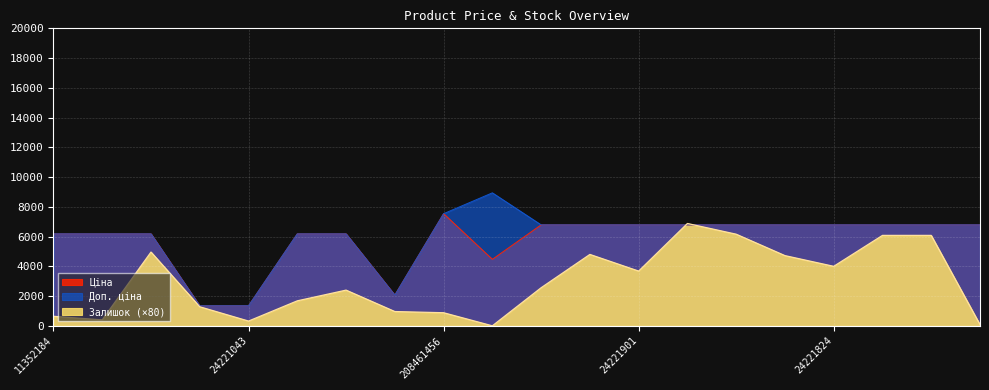

True or false: Доп. ціна has a value of 1809.0 at 24221043.

False